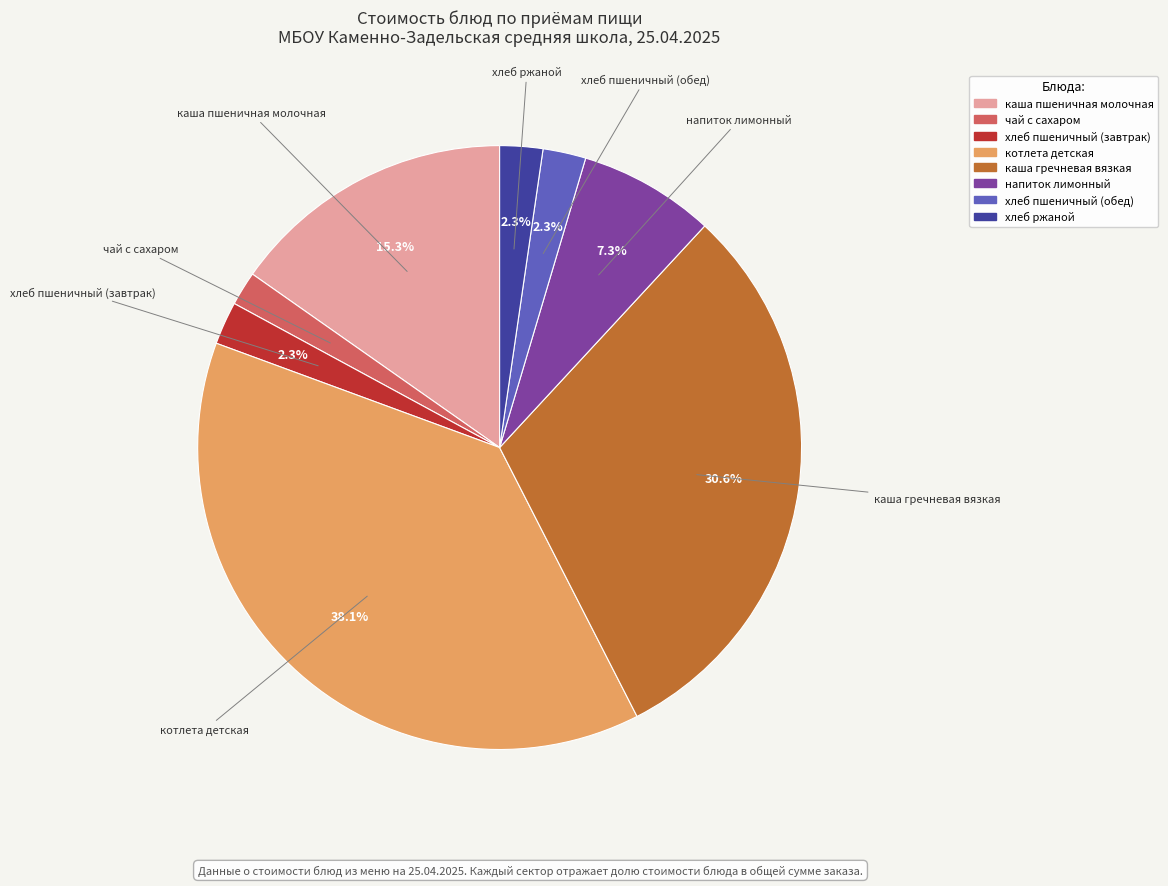

Which has a higher value, каша гречневая вязкая or хлеб ржаной?

каша гречневая вязкая